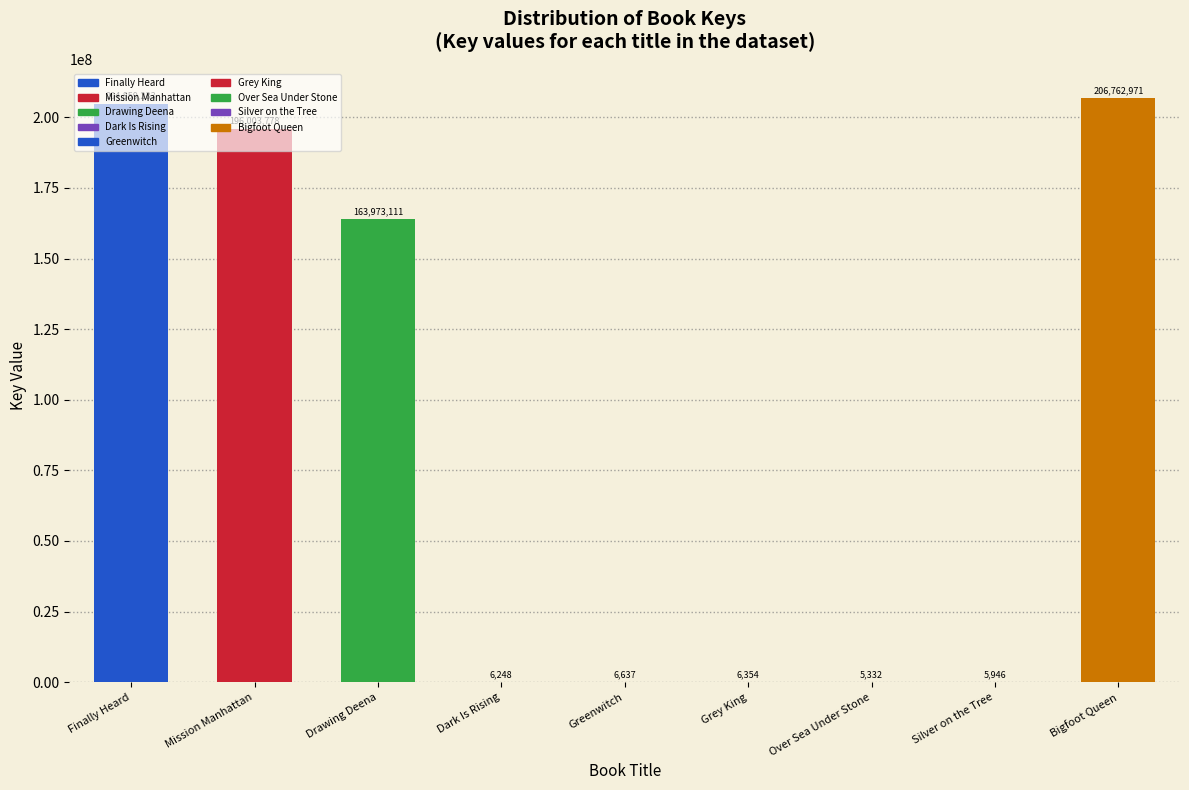

At which label is the value closest to 103384151?

Drawing Deena